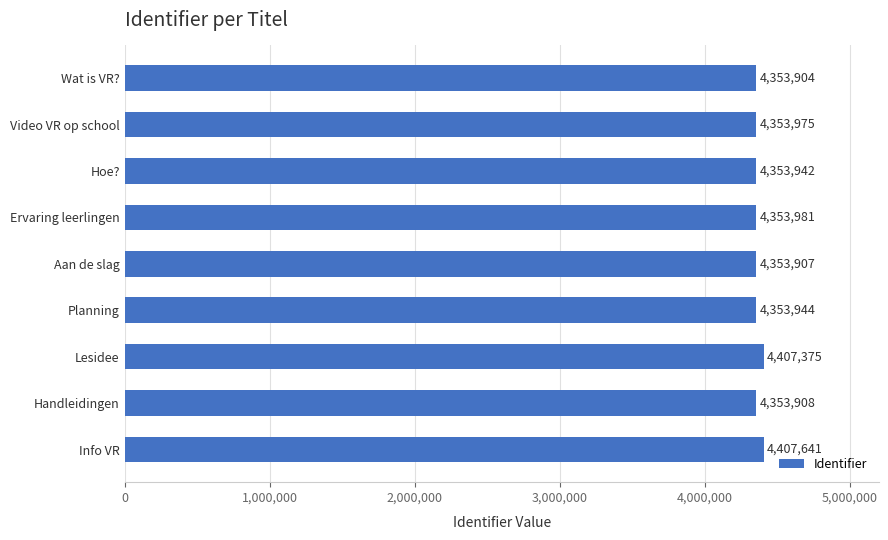

List the labels in order of value, smallest first.

Wat is VR?, Aan de slag, Handleidingen, Hoe?, Planning, Video VR op school, Ervaring leerlingen, Lesidee, Info VR